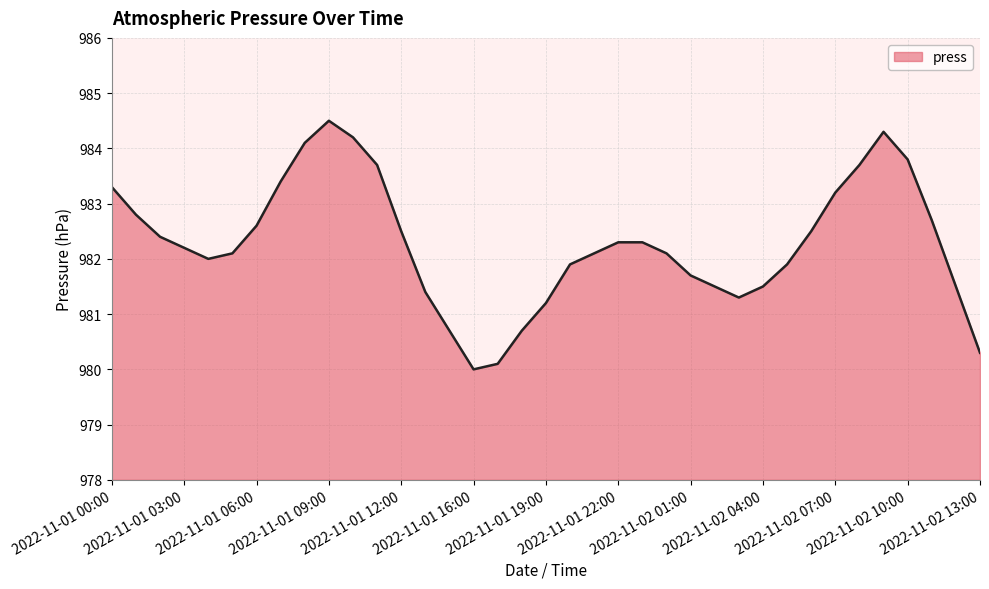

What is the maximum value shown in the chart?

984.5